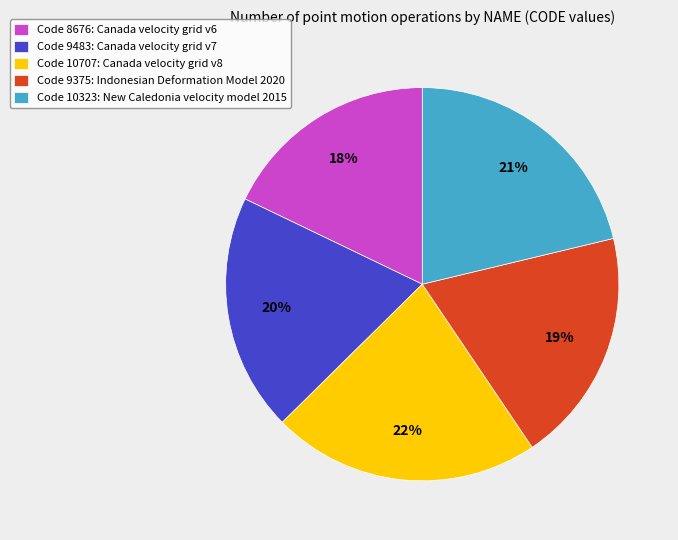

Is the sum of Code 10323: New Caledonia velocity model 2015 and Code 10707: Canada velocity grid v8 greater than half?

No